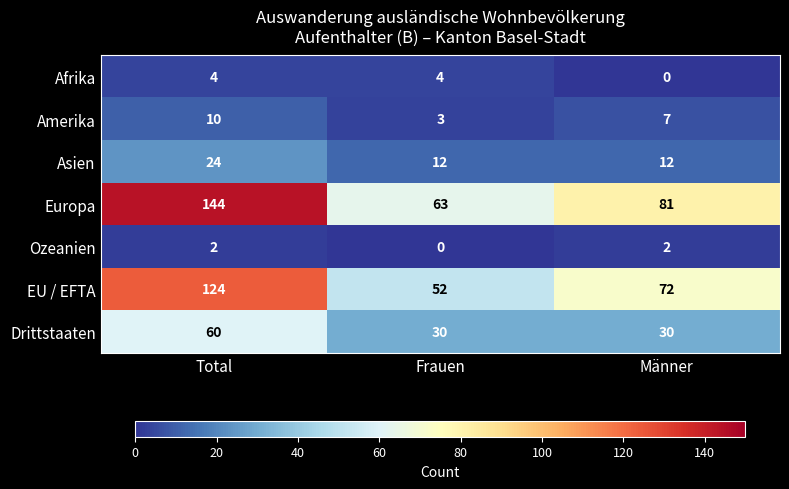

True or false: EU / EFTA has a value of 92 at Frauen.

False